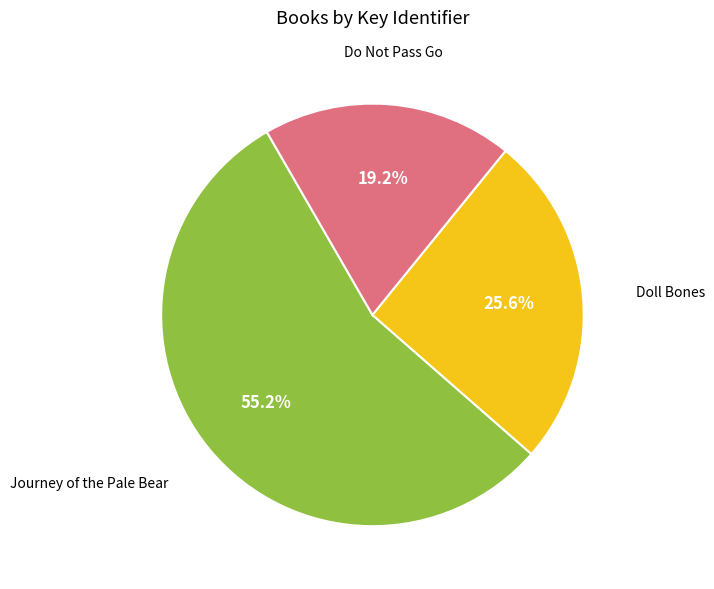

To the nearest percent, what is the difference between the Doll Bones and Do Not Pass Go slice percentages?

6%